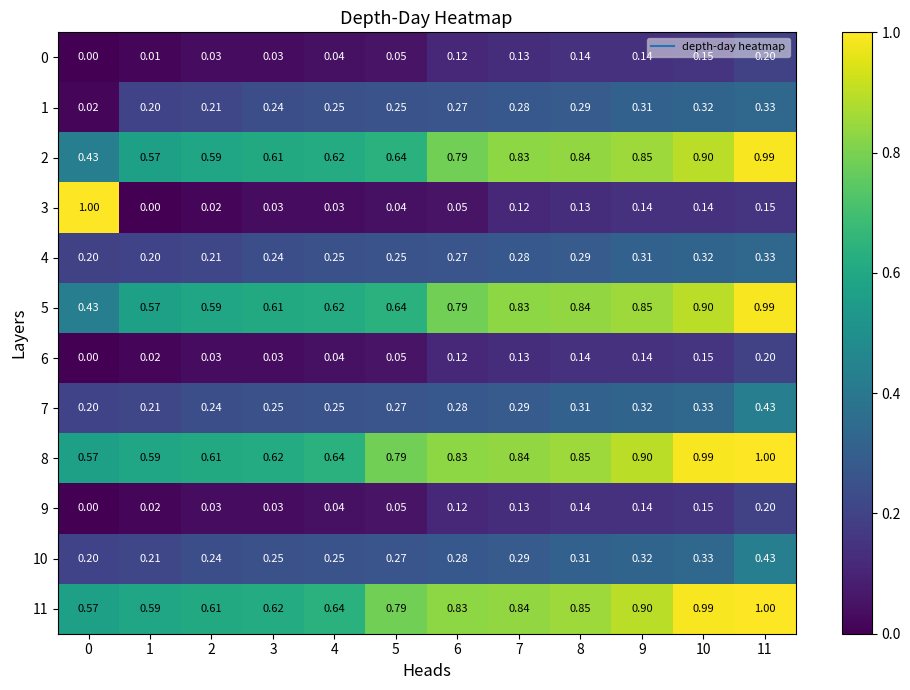

Count the number of categories in the chart.

12